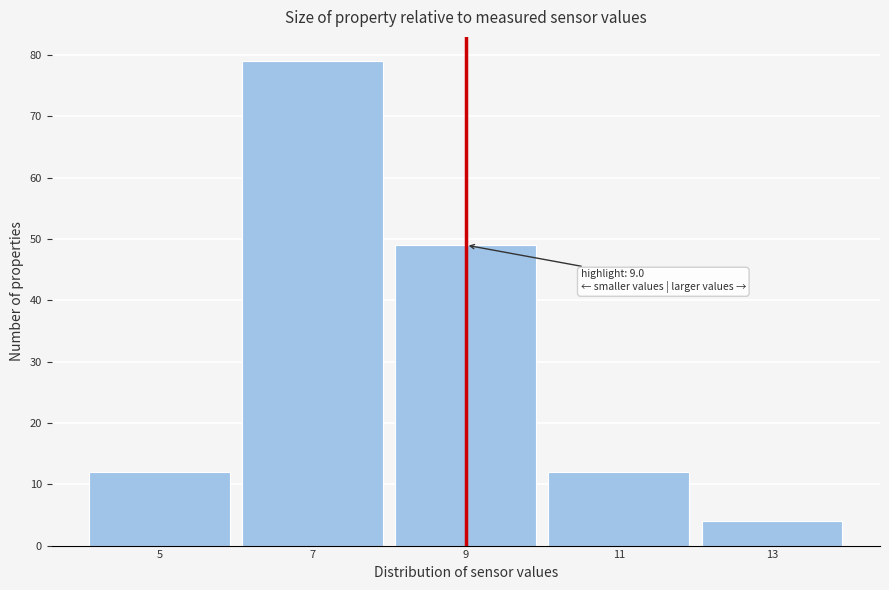

Reading right to left, what are all the values shown in this chart?

13=4	11=12	9=49	7=79	5=12